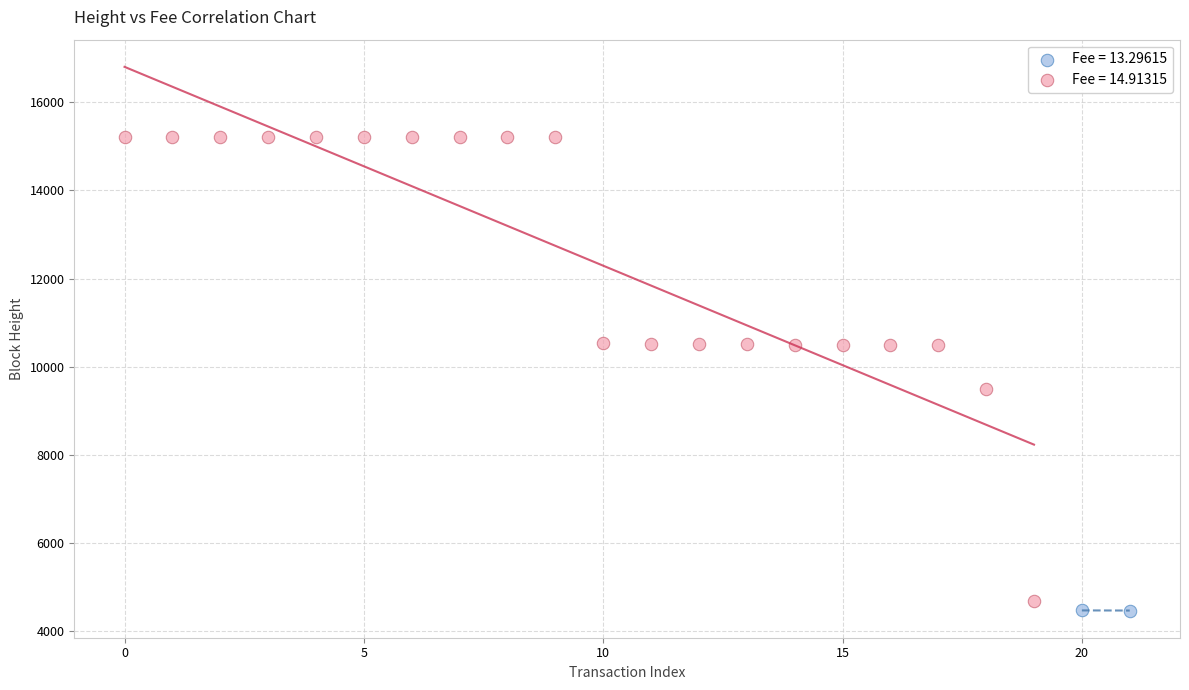

What are all the series names shown in the legend?

Fee = 13.29615, Fee = 14.91315